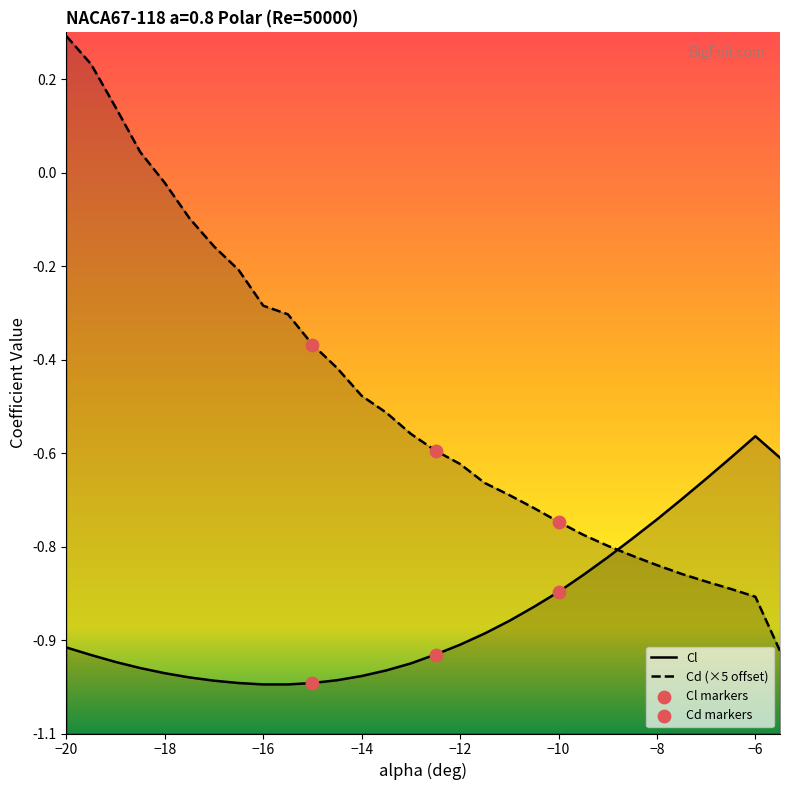

What is the total value across all series at -12?

-1.5